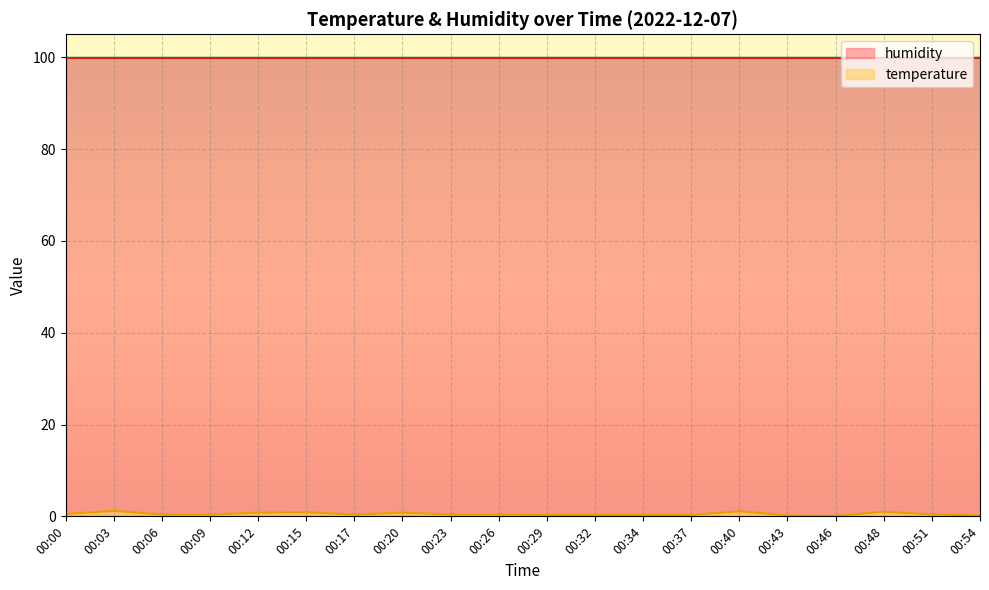

List the labels in order of value, largest first.

00:03, 00:40, 00:48, 00:15, 00:12, 00:20, 00:00, 00:06, 00:09, 00:17, 00:23, 00:26, 00:51, 00:29, 00:32, 00:34, 00:37, 00:43, 00:54, 00:46